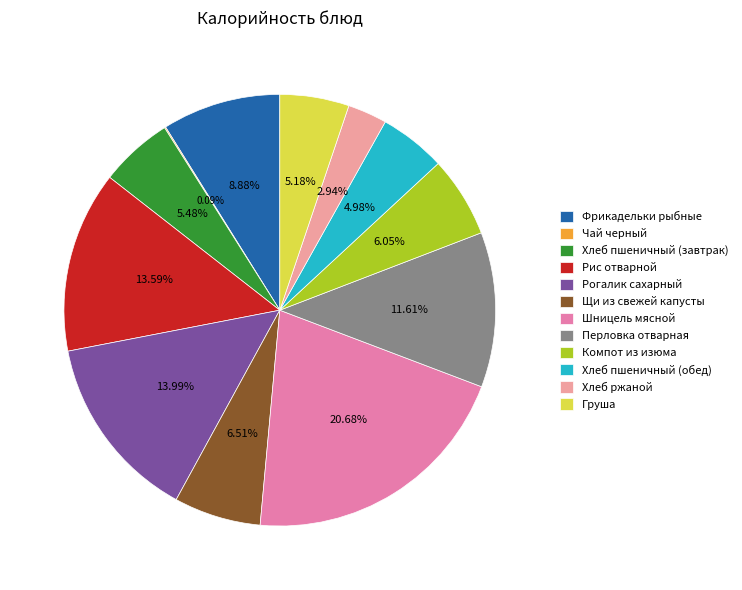

Which category has the biggest portion of the pie?

Шницель мясной